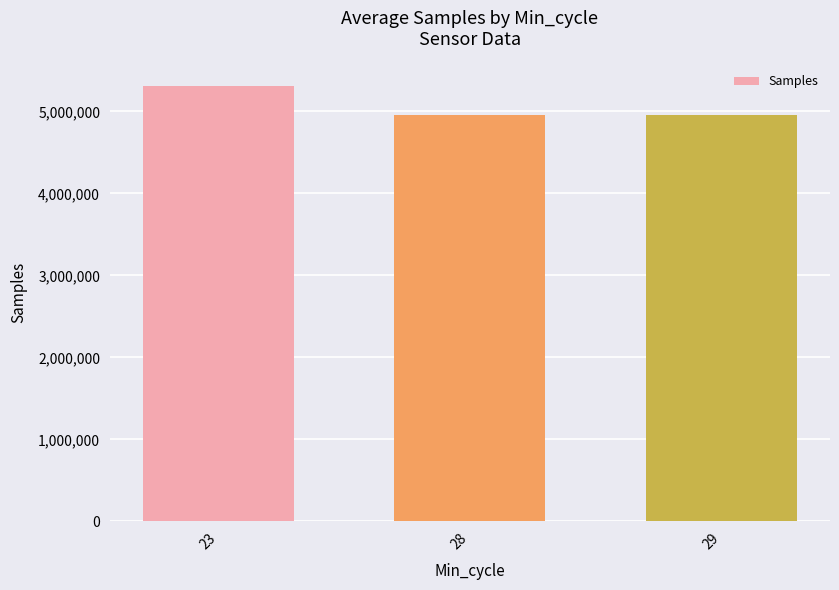

How many distinct data groups are displayed?

1